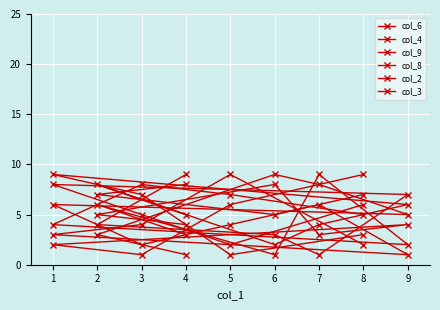

What is the difference between the maximum and minimum values in the col_8 series?

8